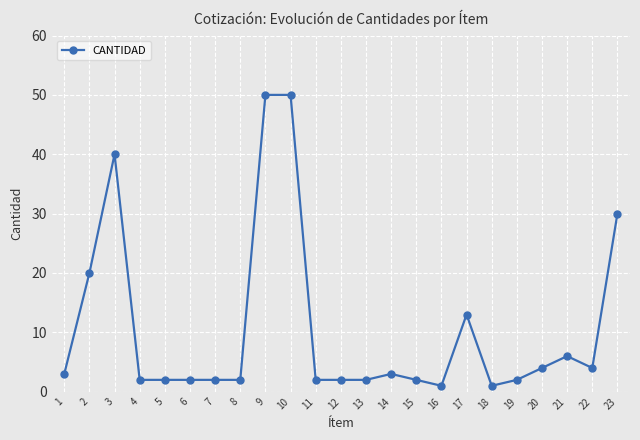

What is the value of the 4th point from the left?

2